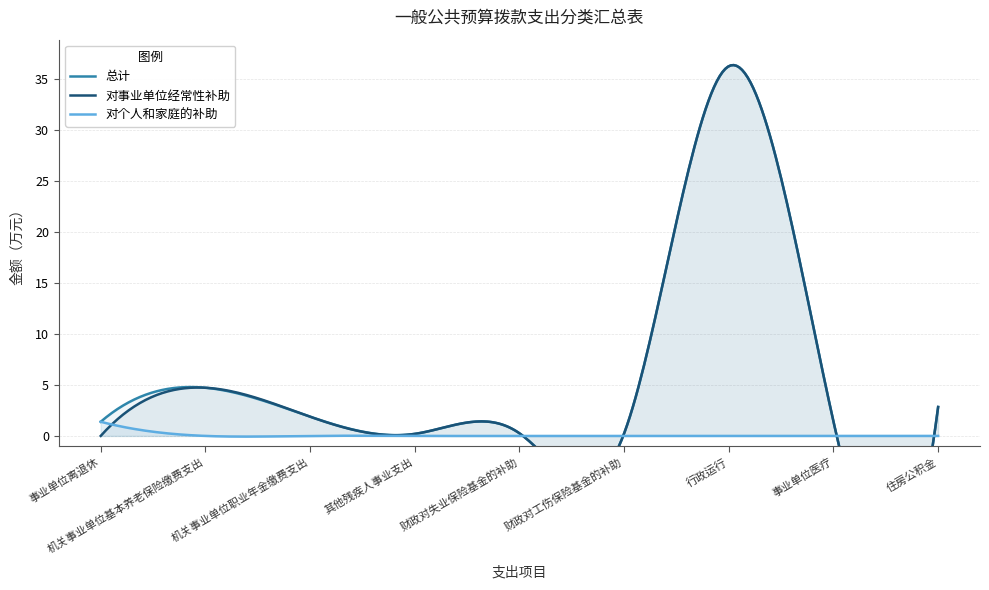

How many lines are shown in the chart?

3